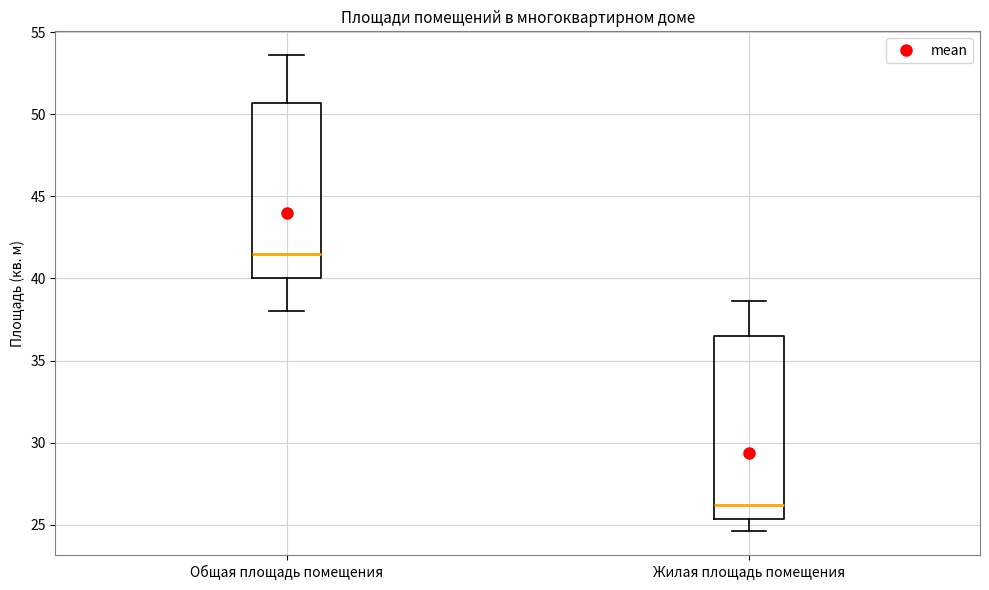

Reading left to right, read every box against the y-axis: the position of its median line, the range the box covers, and the ends of its whiskers. The values are not printed on the chart, so give them approximately, as read against the axis.

Общая площадь помещения: median 41.5, box 40.0 to 50.5, whiskers 38.0 to 53.5
Жилая площадь помещения: median 26.0, box 25.5 to 36.5, whiskers 24.5 to 38.5